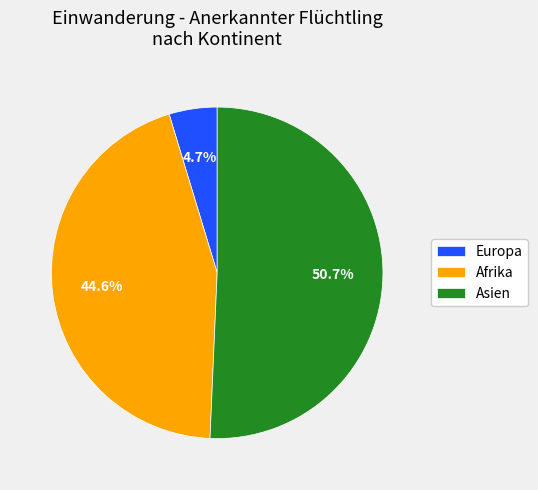

How much of the chart is everything except Afrika?

55.4%